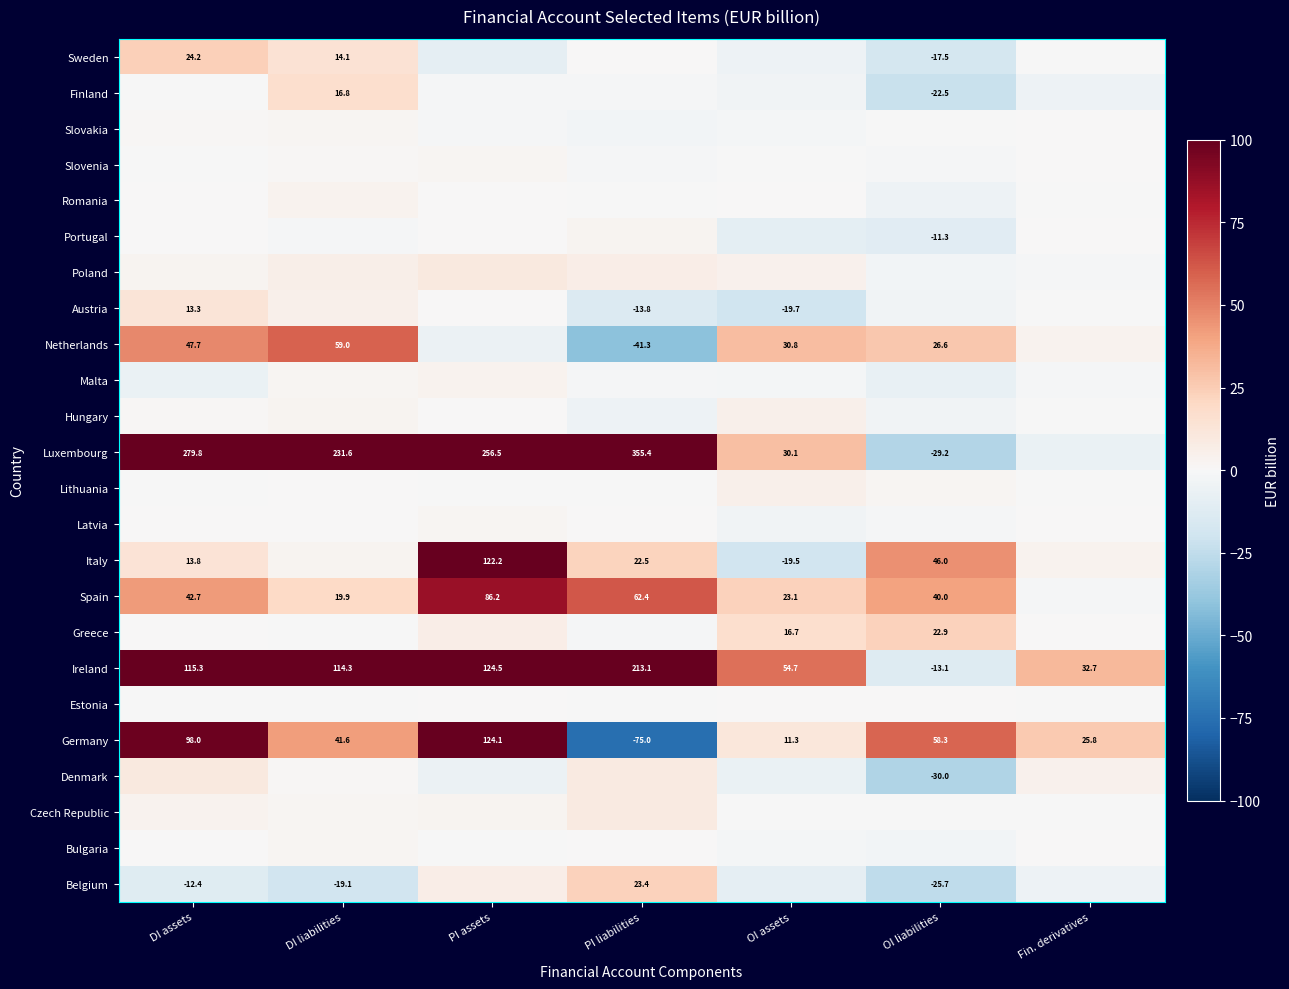

What is the greatest value displayed?

355.4